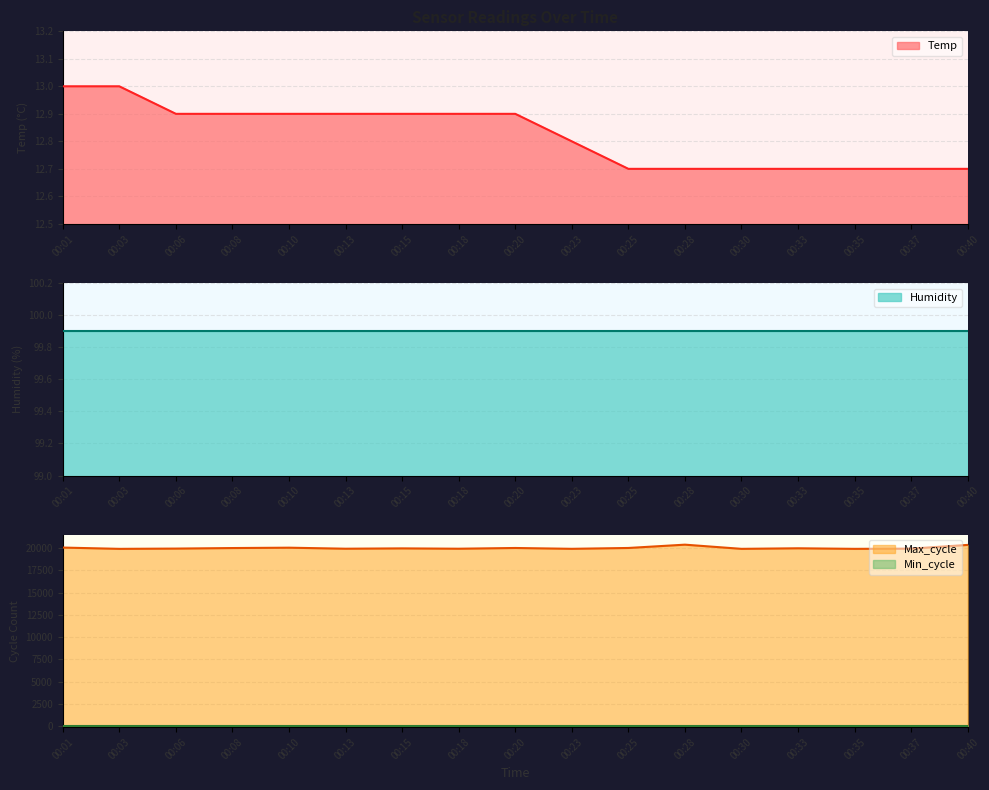

What is the total value across all series at 00:28?

20386.7